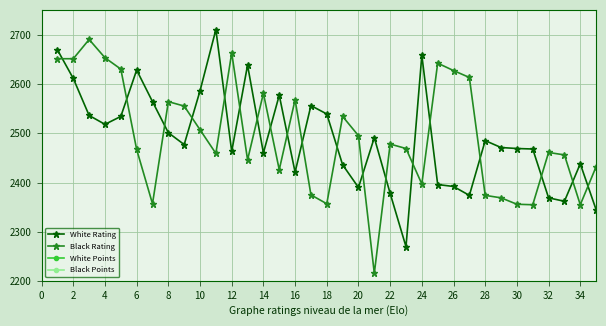

Which series ends up on top after the final intersection of White Rating and Black Rating?

Black Rating